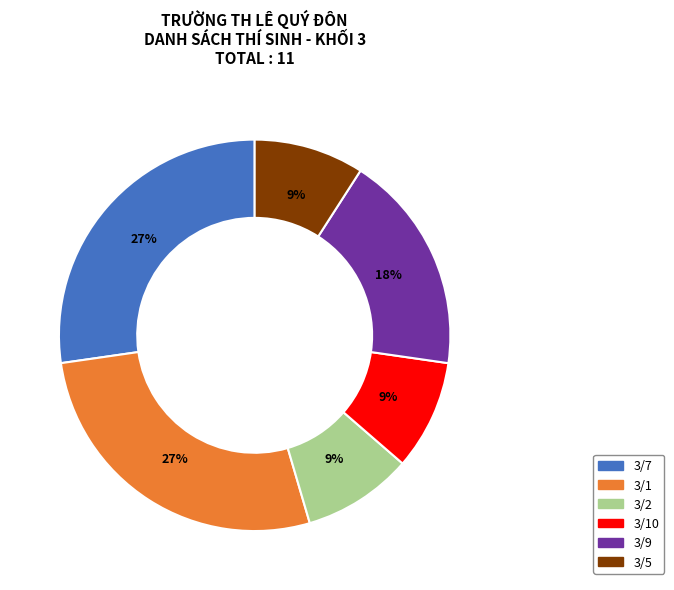

How many segments does this pie chart have?

6